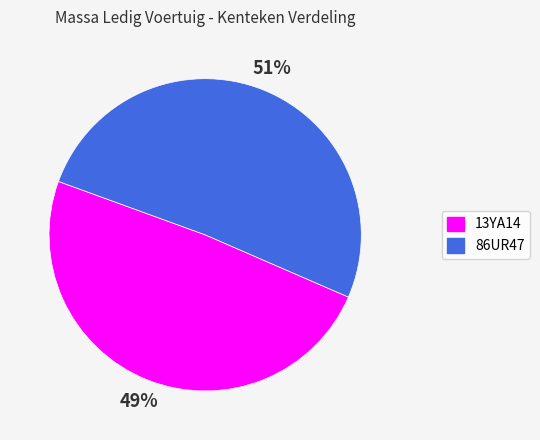

Is it true that 86UR47 is 51% of the pie?

True